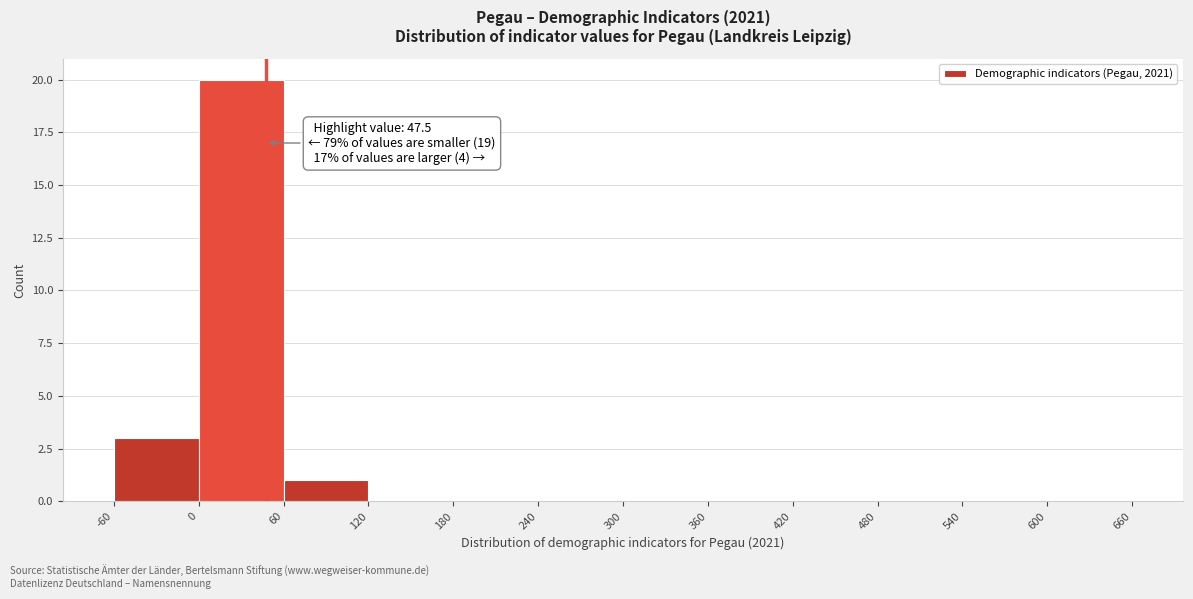

Over which range of the x-axis is the bar tallest?

0 to 60